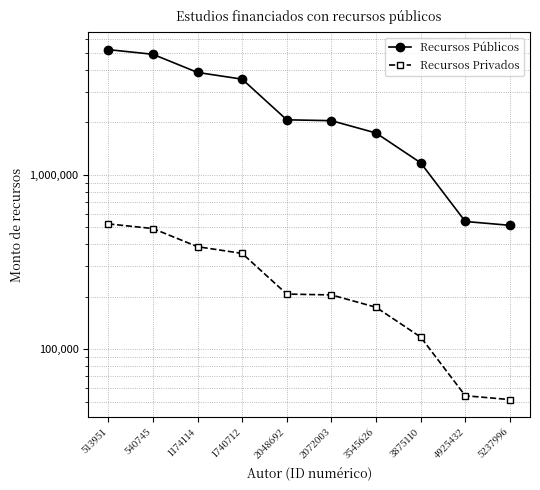

True or false: Recursos Privados and Recursos Públicos intersect in this chart.

False